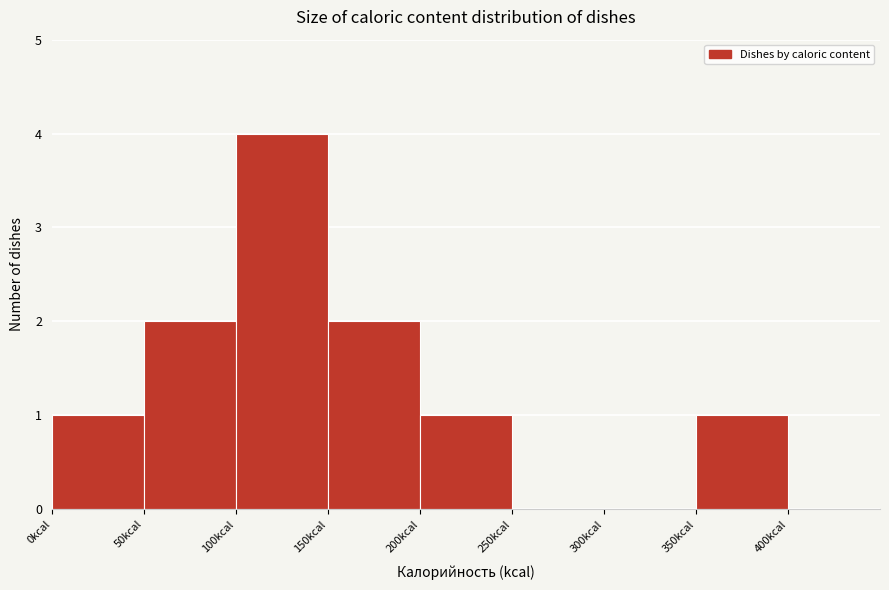

What is the height of the bar covering 0 to 50 on the x-axis? The values are not printed on the chart, so give them approximately, as read against the axis.

1